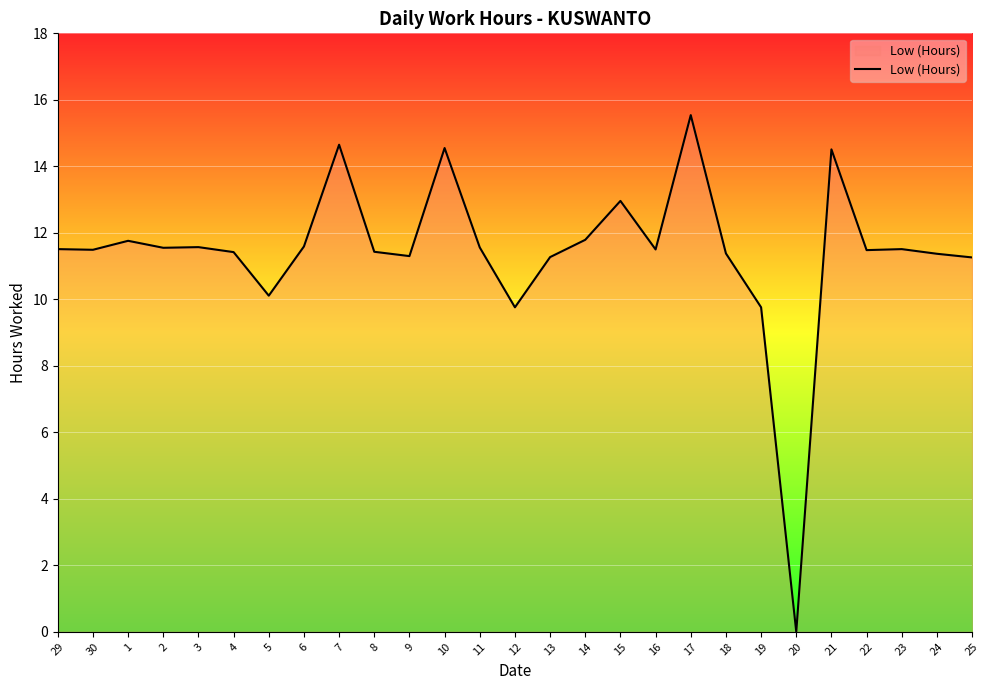

Which label corresponds to the largest value in the chart?

17